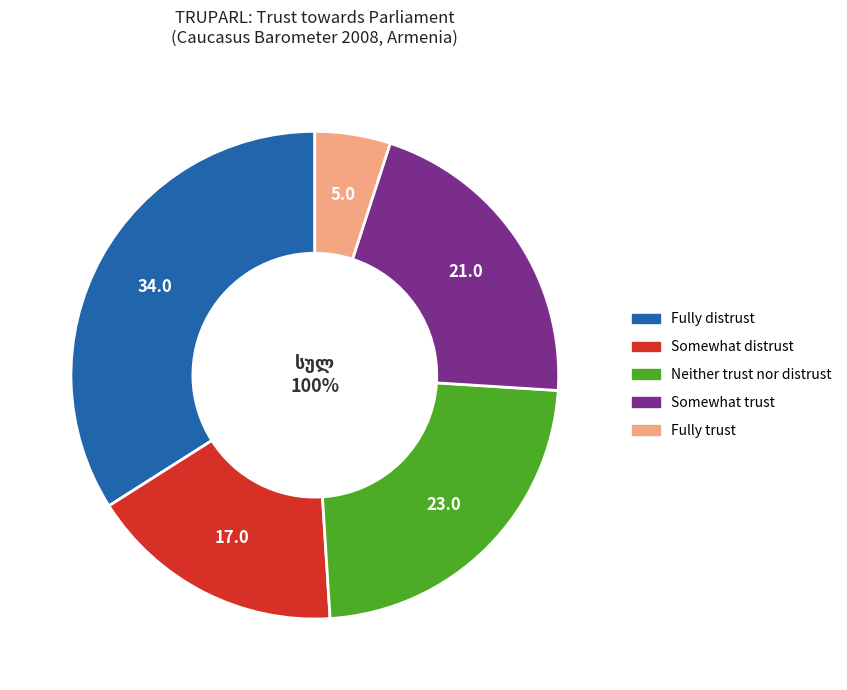

What is the ratio of the value at Neither trust nor distrust to the value at Fully trust?

4.6